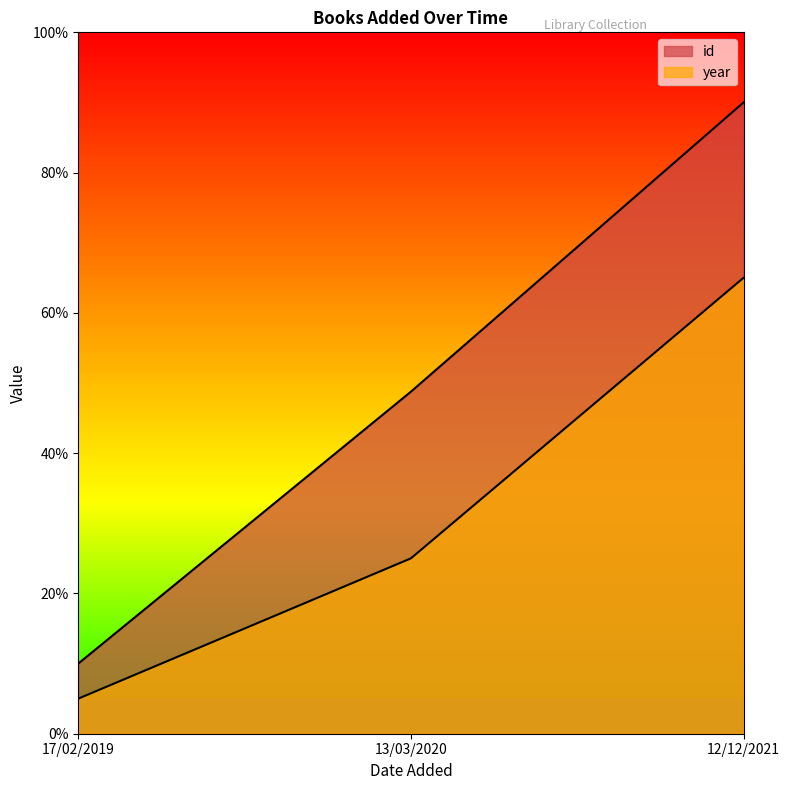

Which series has the widest spread of values?

id